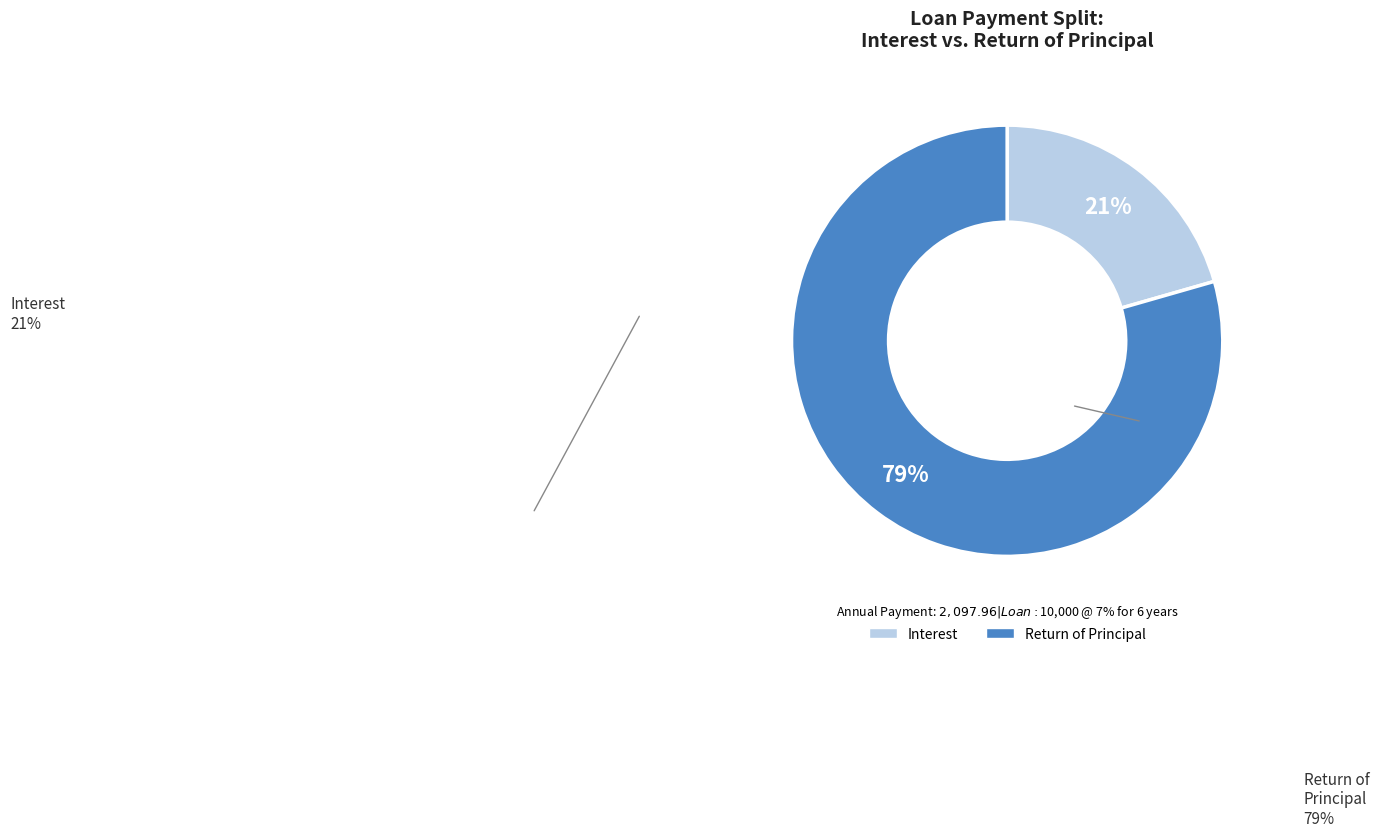

True or false: Year 4 accounts for 5% of the total.

False